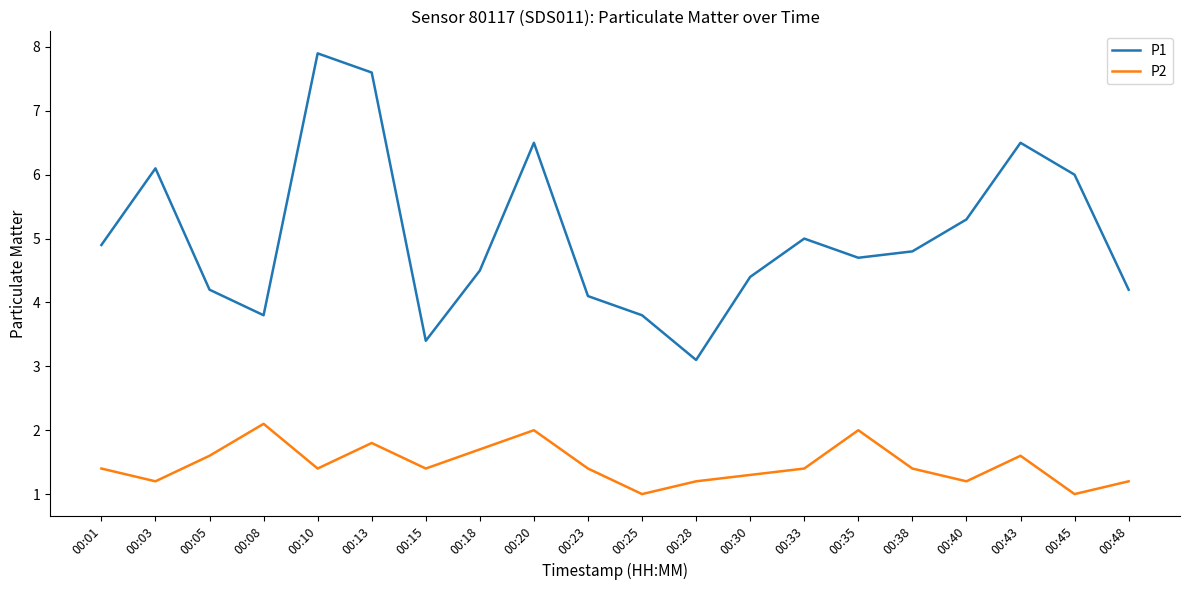

At 00:15, list the series in order from largest to smallest.

P1, P2